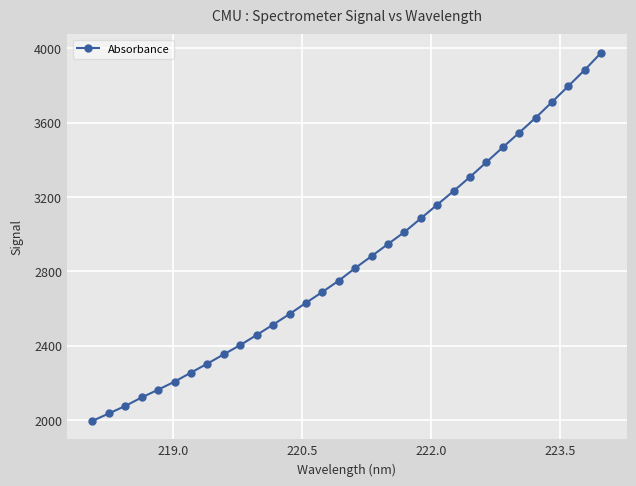

What is the smallest value displayed?

1995.1